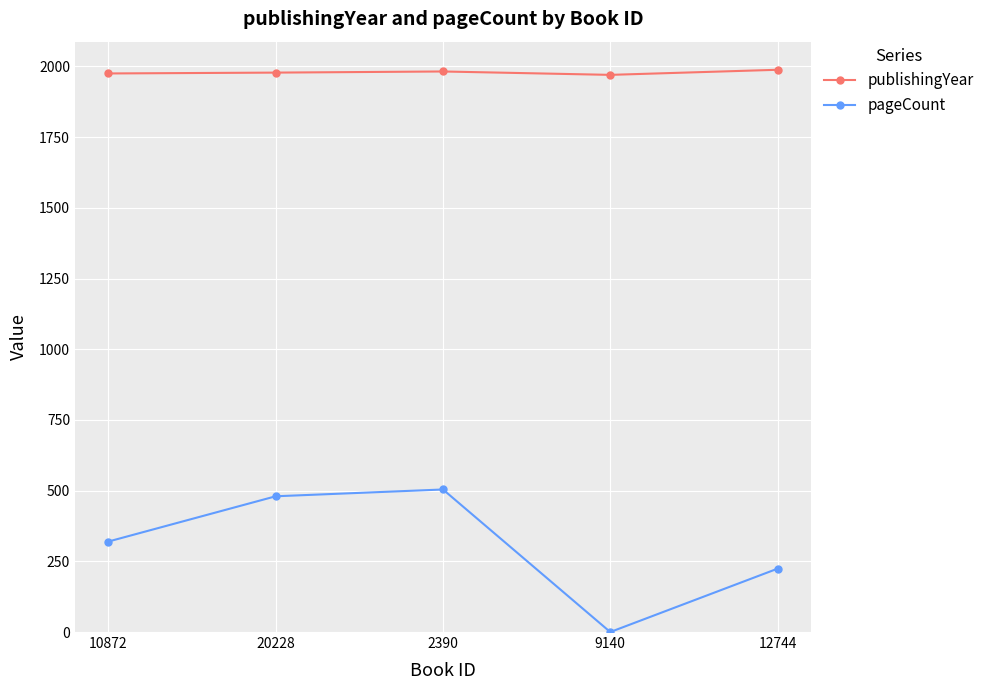

The pageCount series shows 153 at 9140. True or false?

False